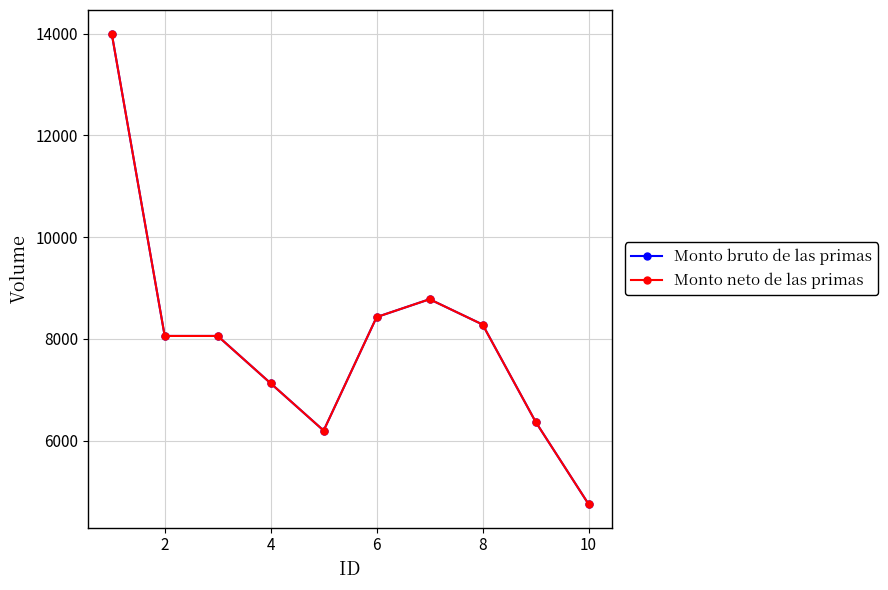

Does the chart have visible grid lines?

Yes